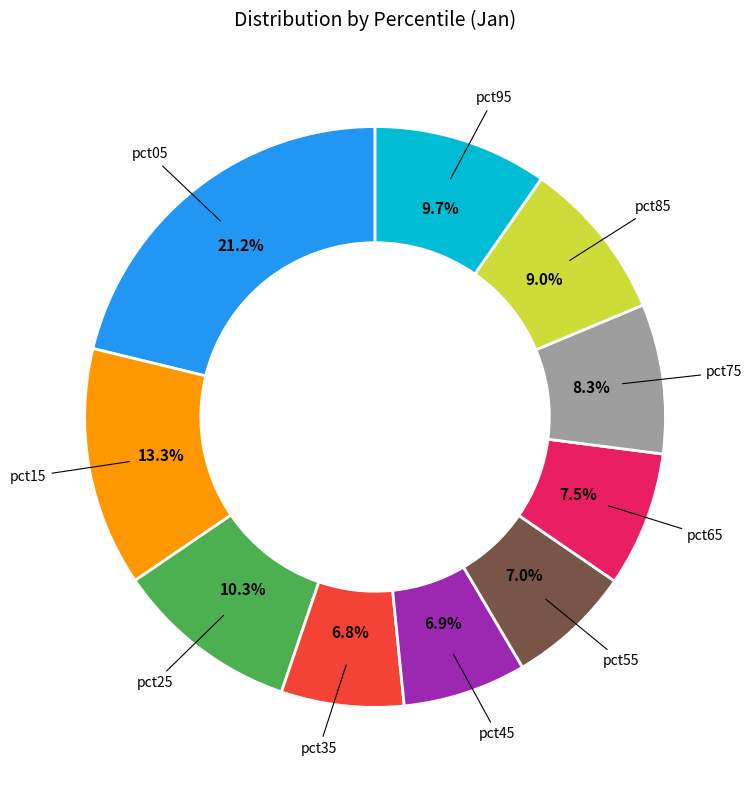

Count the number of slices in the pie.

10